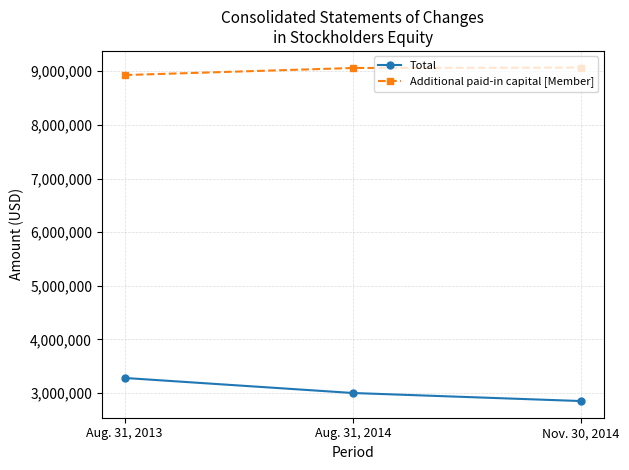

What are all the series names shown in the legend?

Total, Additional paid-in capital [Member]